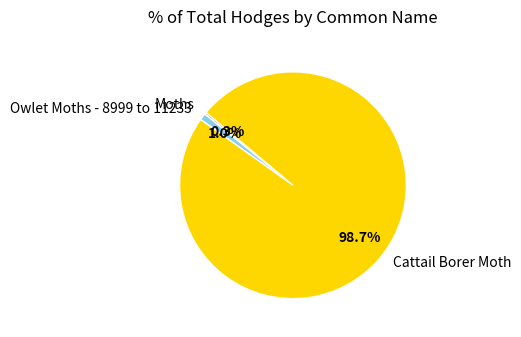

Is it true that Moths is 0% of the pie?

True